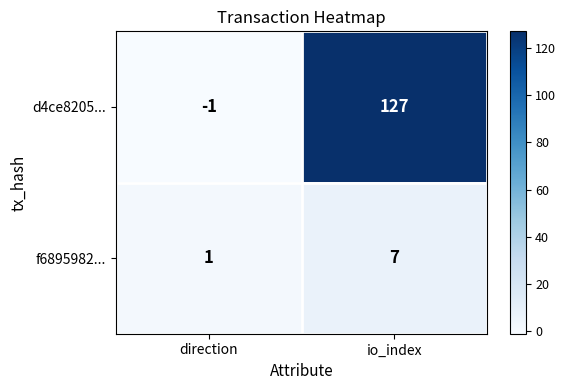

At which category is the sum across all series the highest?

io_index